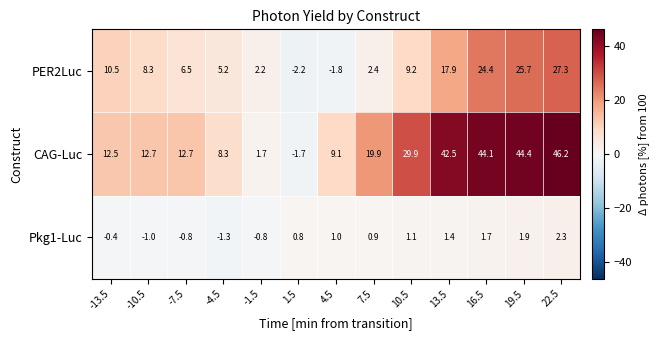

True or false: Pkg1-Luc has a value of 1.9 at 19.5.

True